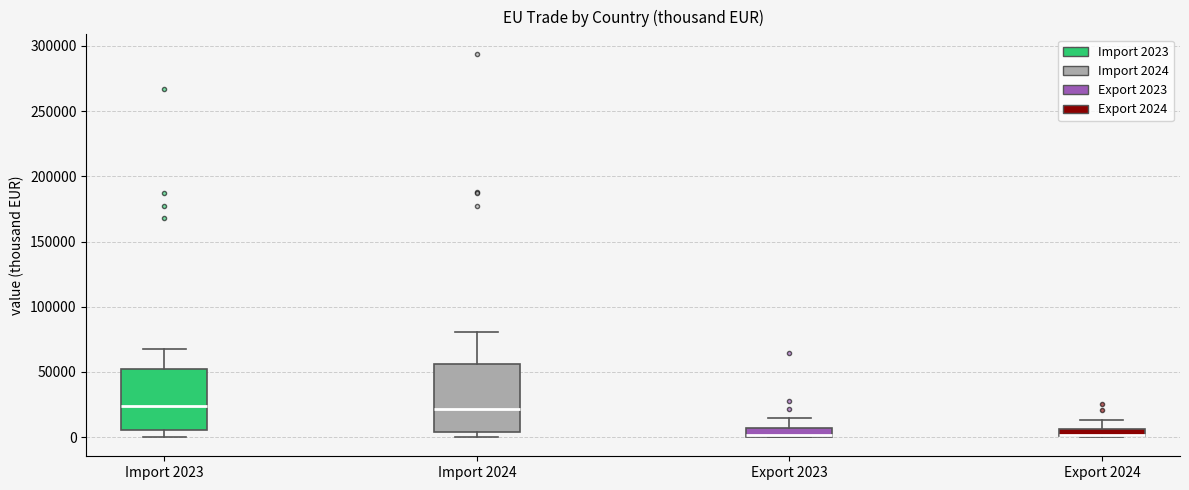

Where does the upper whisker of the box for Export 2024 end on the y-axis? The values are not printed on the chart, so give them approximately, as read against the axis.

15000